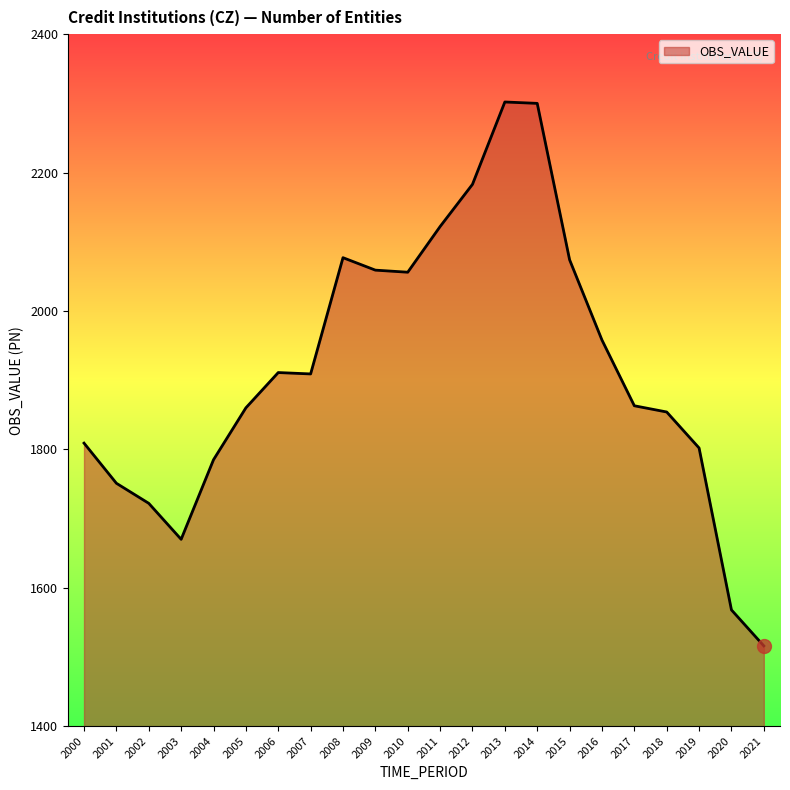

What is the minimum value shown in the chart?

1516